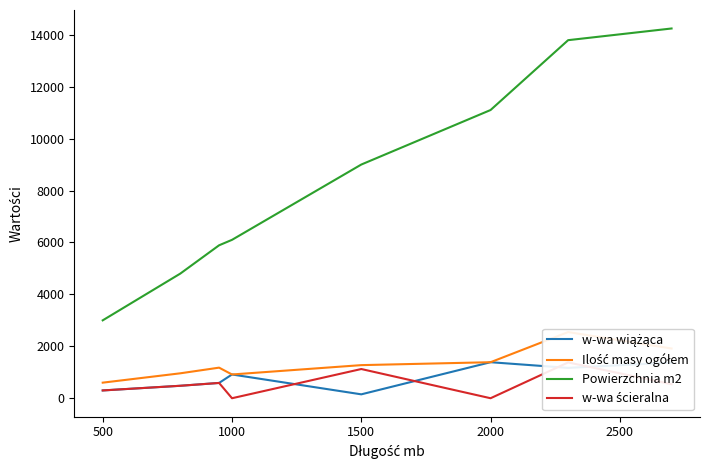

The Powierzchnia m2 series shows 6100.0 at 1000. True or false?

True